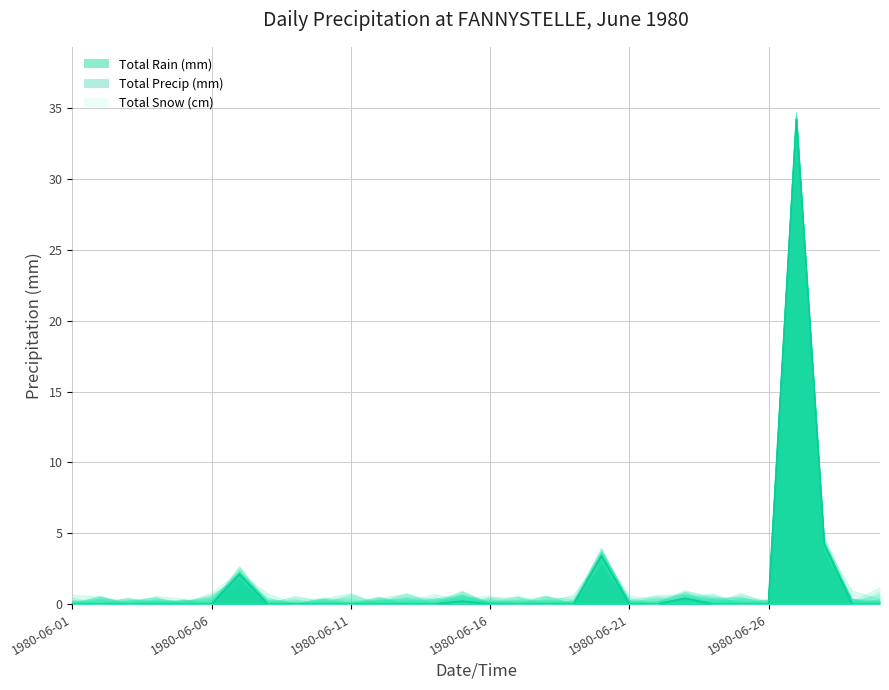

Between 1980-06-25 and 1980-06-08, which is larger?

1980-06-25